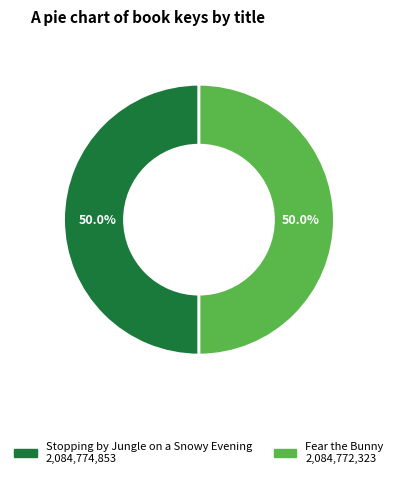

Is the sum of Stopping by Jungle on a Snowy Evening and Fear the Bunny greater than half?

Yes